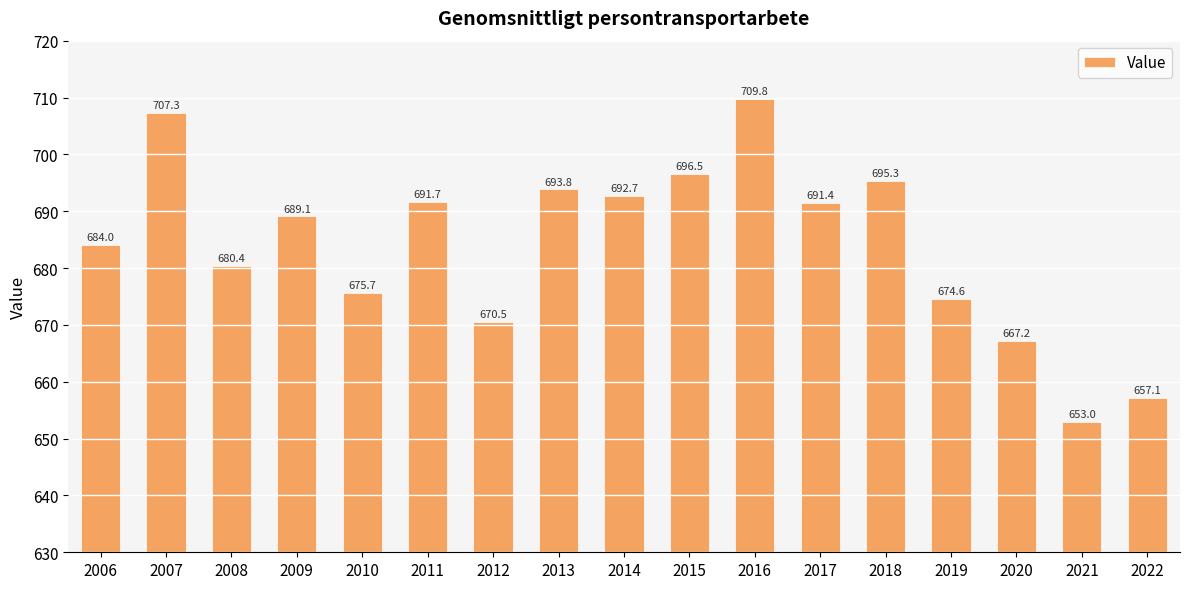

What is the difference between the maximum and minimum values?

56.8